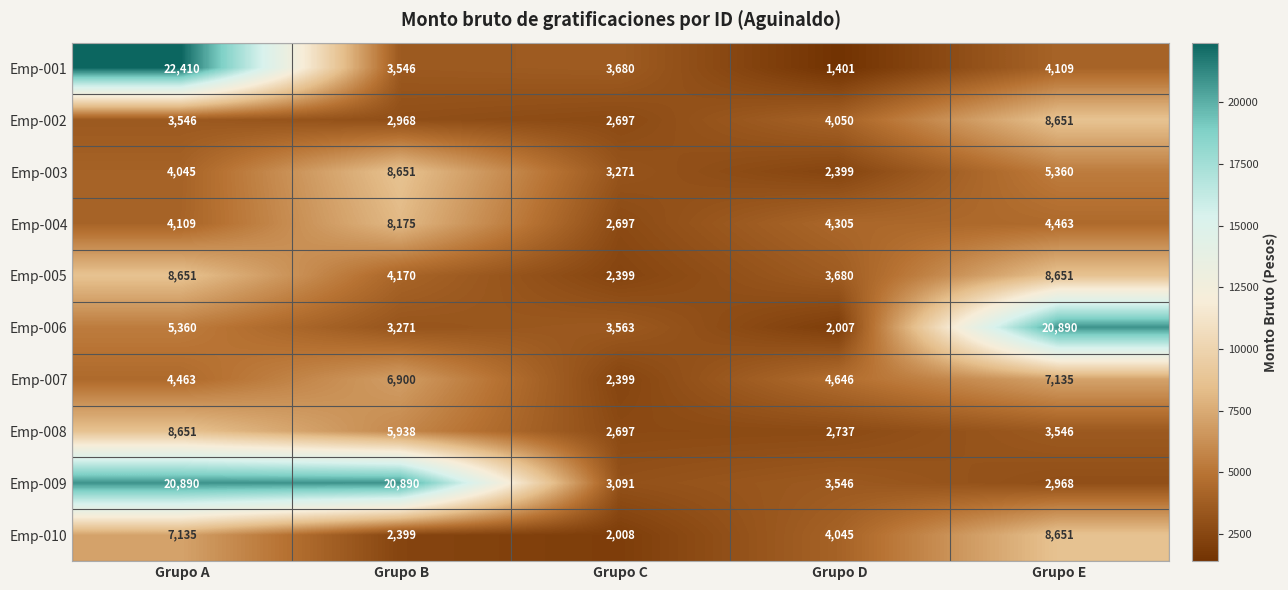

What is the approximate value of Emp-006 at Grupo E?

20890